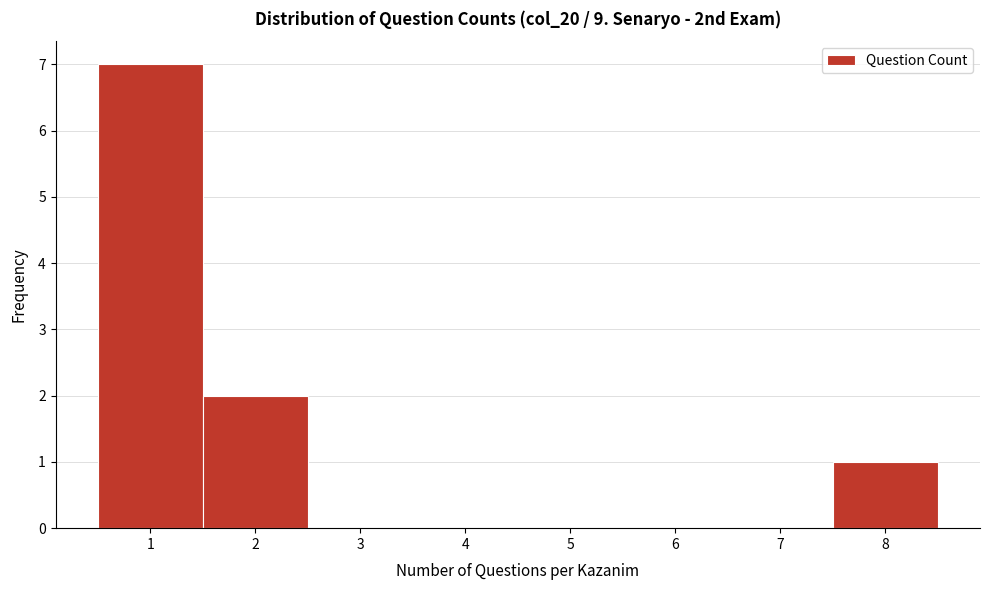

How tall is the bar that spans 1.5 to 2.5 on the x-axis? The values are not printed on the chart, so give them approximately, as read against the axis.

2